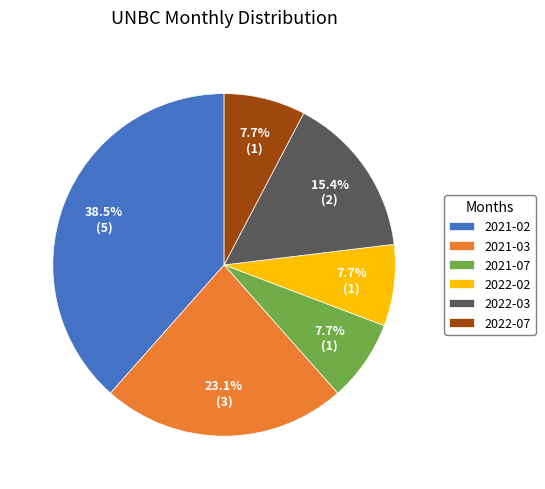

What is the ratio of the value at 2022-07 to the value at 2022-03?

0.5